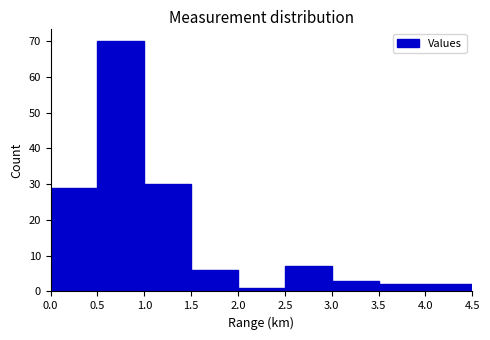

Over which range of the x-axis is the bar tallest?

0.5 to 1.0